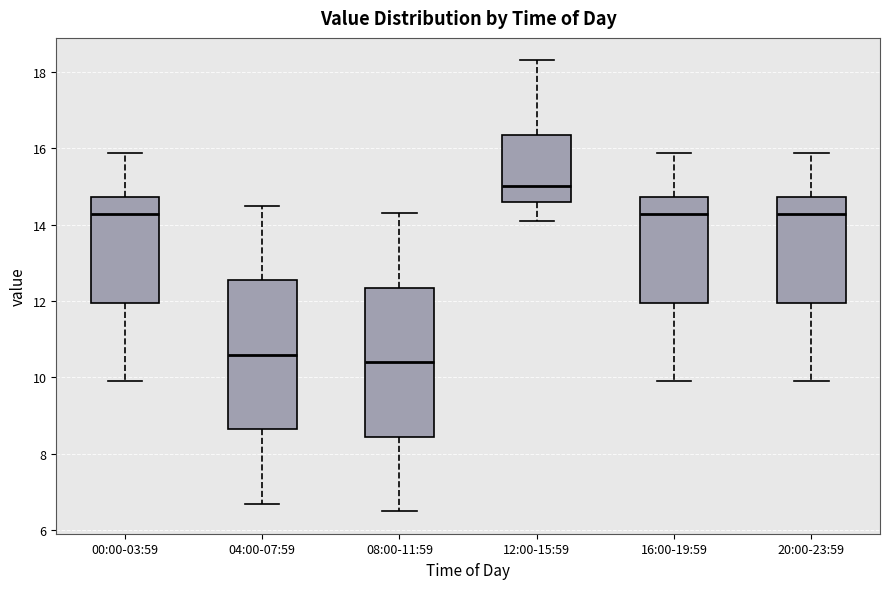

Which box has the highest median line?

12:00-15:59